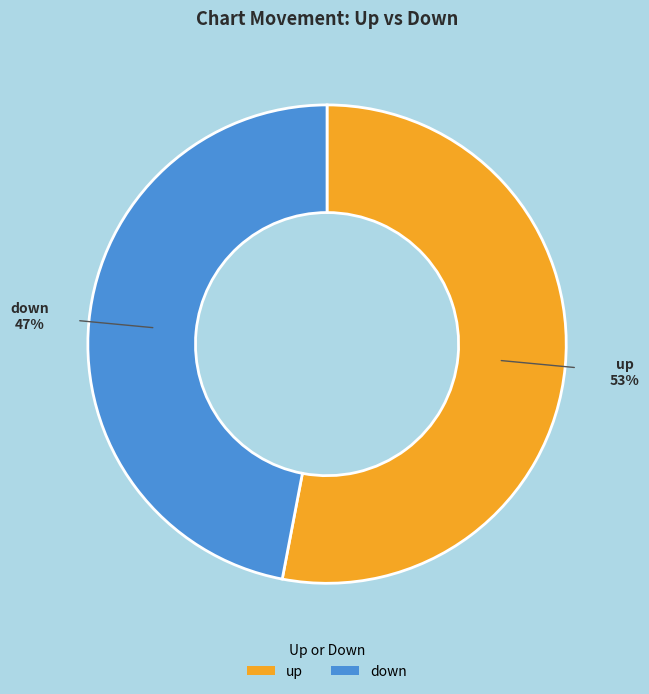

Do down and up together represent more than half of the pie?

Yes